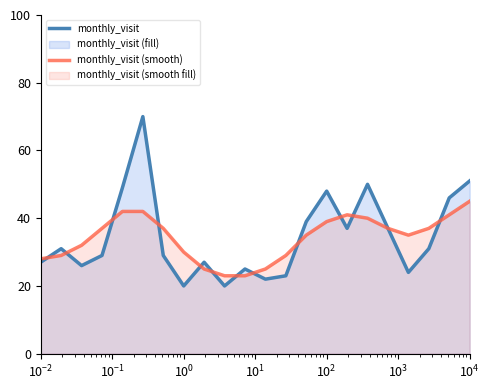

What is the maximum value for monthly_visit (smooth)?

45